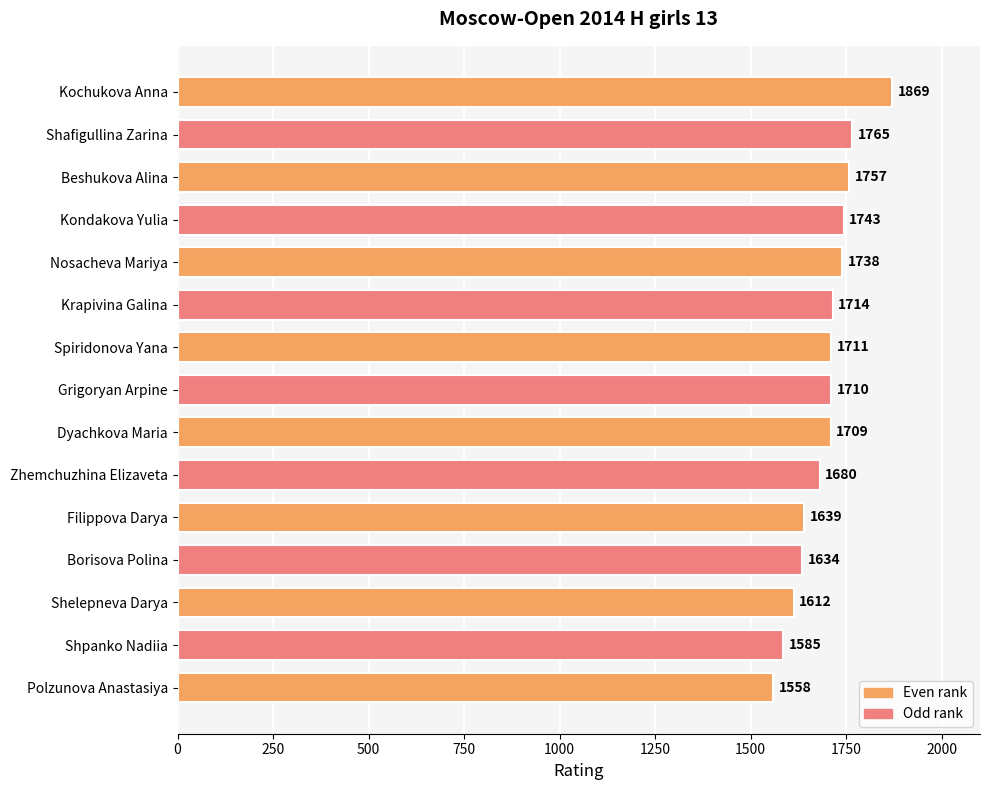

Reading bottom to top, extract all data points from this chart.

1558	1585	1612	1634	1639	1680	1709	1710	1711	1714	1738	1743	1757	1765	1869